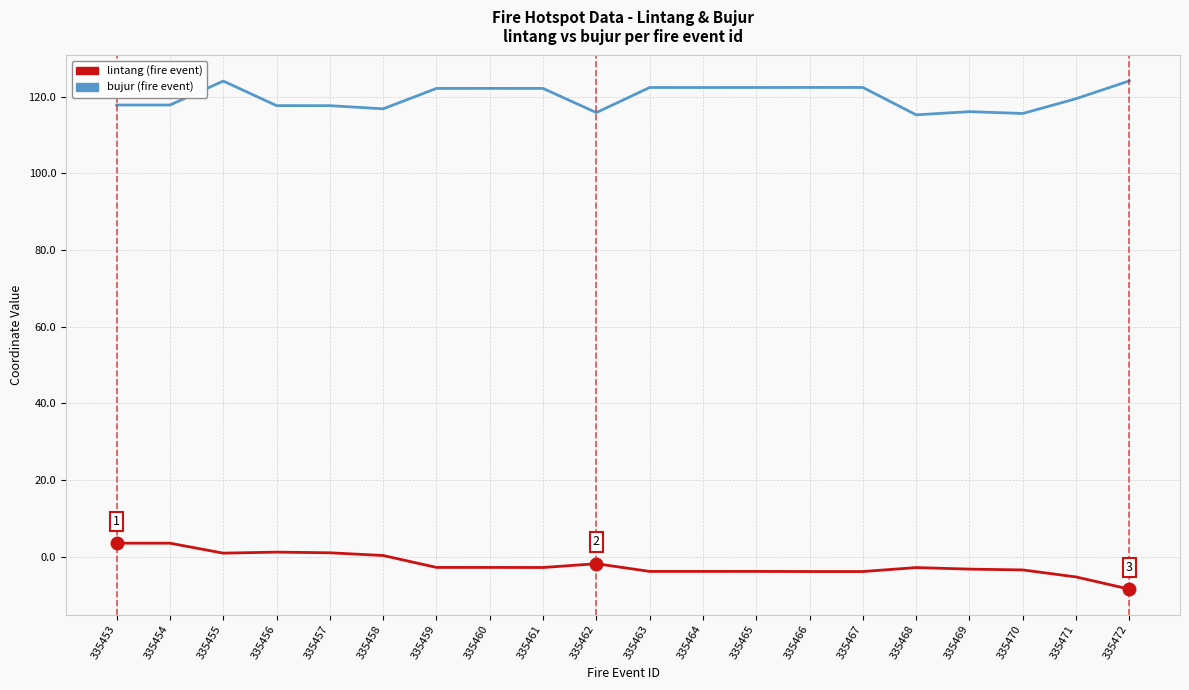

What is the difference between the highest and lowest values at 335453?

114.3